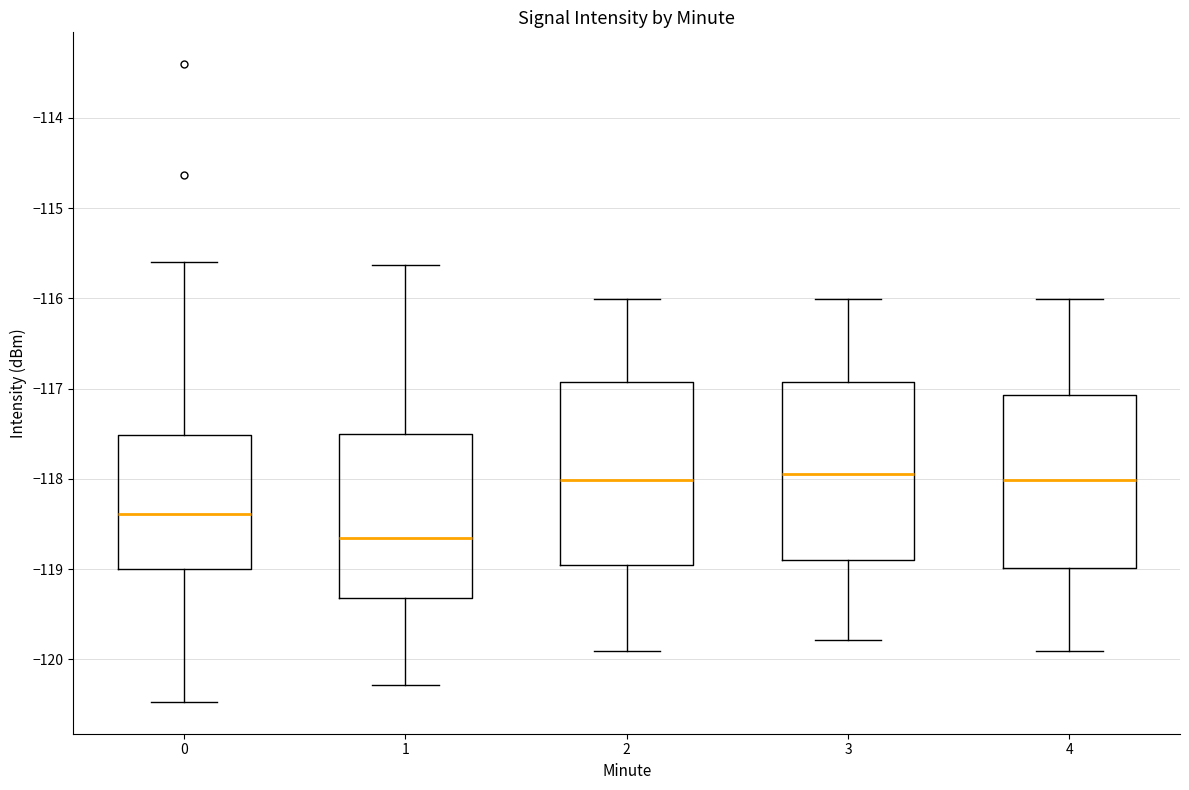

Reading left to right, transcribe this box plot: for each box, give where its median line is, the range the box spans, and where its two whiskers end, as read against the y-axis. The values are not printed on the chart, so give them approximately, as read against the axis.

0: median -118.4, box -119.0 to -117.5, whiskers -120.5 to -115.6
1: median -118.7, box -119.3 to -117.5, whiskers -120.3 to -115.6
2: median -118.0, box -119.0 to -116.9, whiskers -119.9 to -116.0
3: median -118.0, box -118.9 to -116.9, whiskers -119.8 to -116.0
4: median -118.0, box -119.0 to -117.1, whiskers -119.9 to -116.0